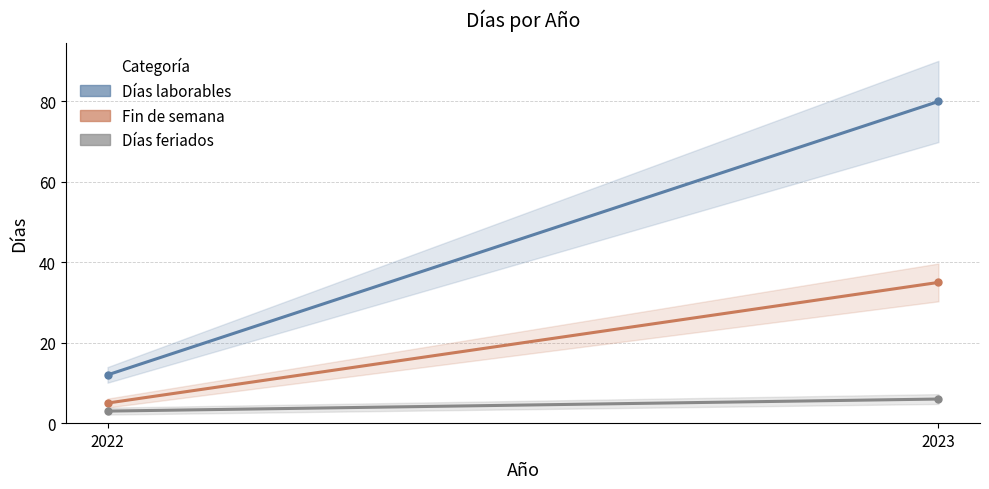

Reading left to right, list all the values displayed in this chart.

Días laborables: 2022=12	2023=80
Fin de semana: 2022=5	2023=35
Días feriados: 2022=3	2023=6